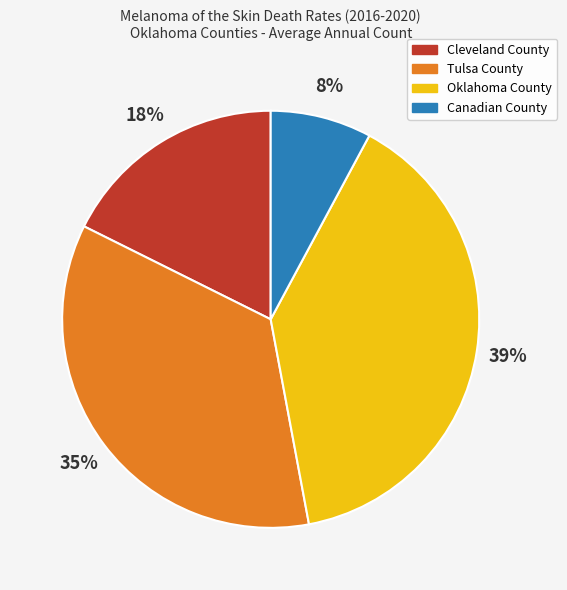

Rank the categories by value from highest to lowest.

Oklahoma County, Tulsa County, Cleveland County, Canadian County